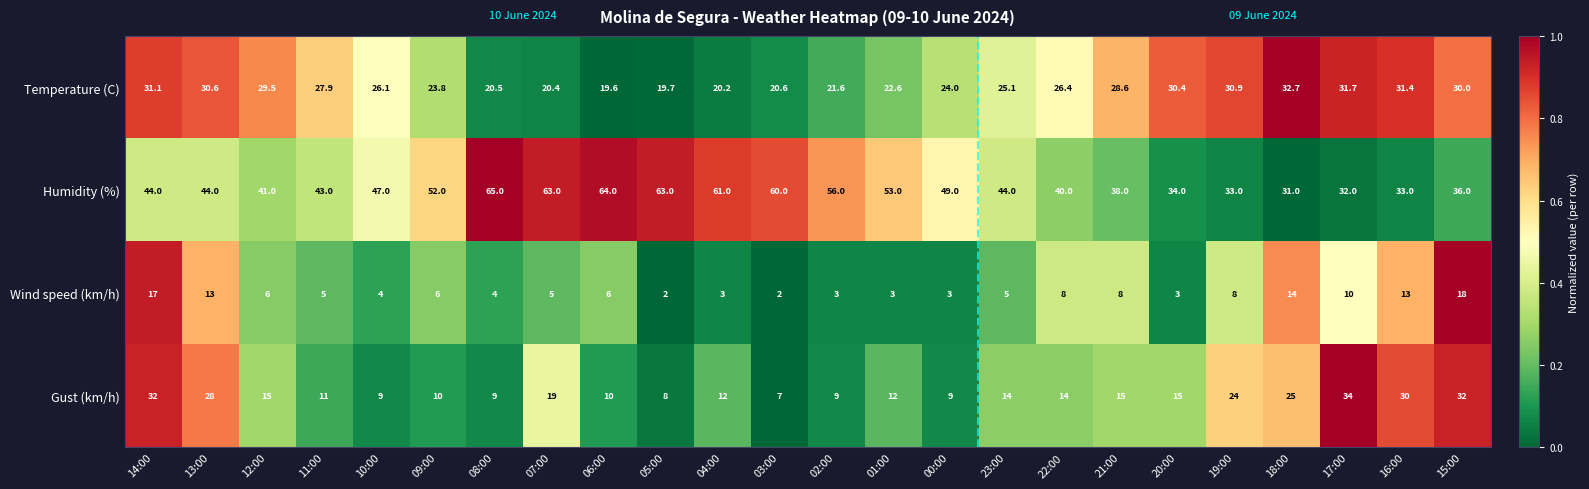

What is the spread (max minus min) of values at 22:00?

32.0